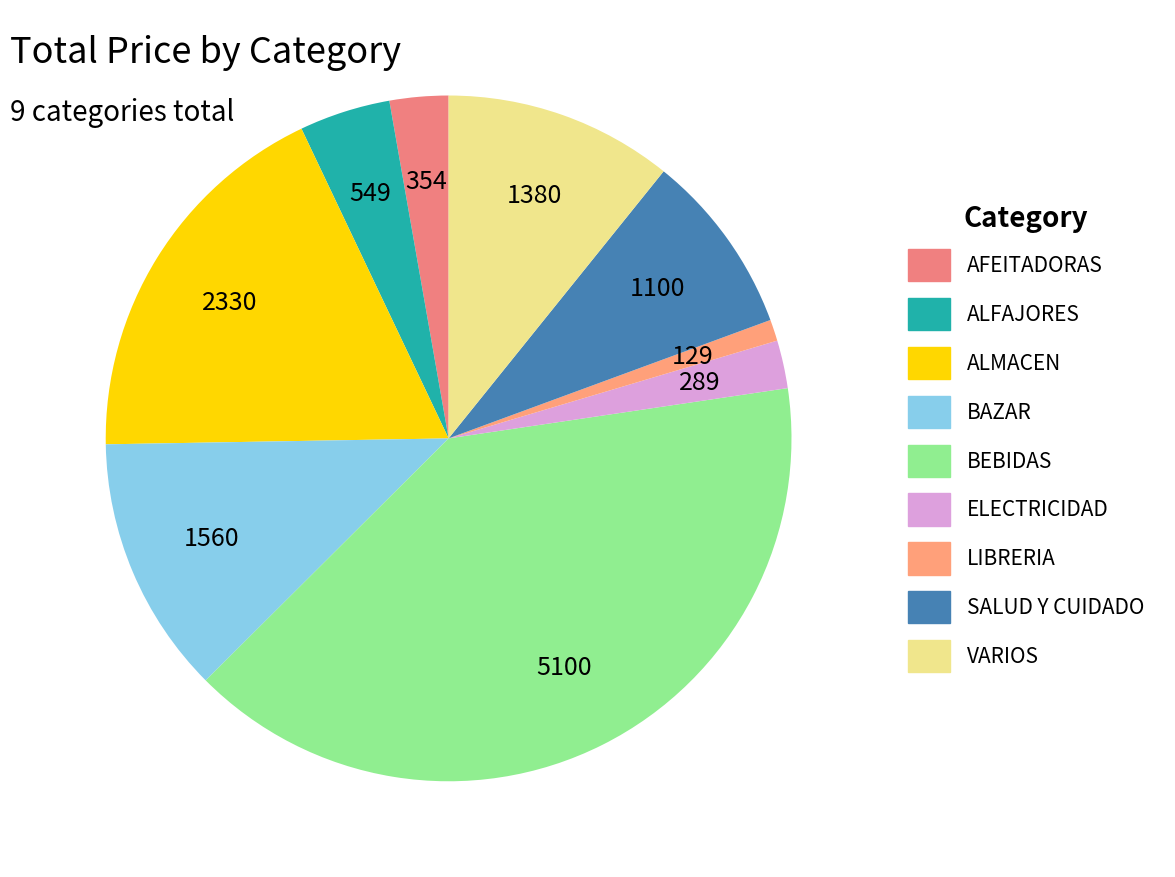

What is the largest slice in the pie chart?

BEBIDAS